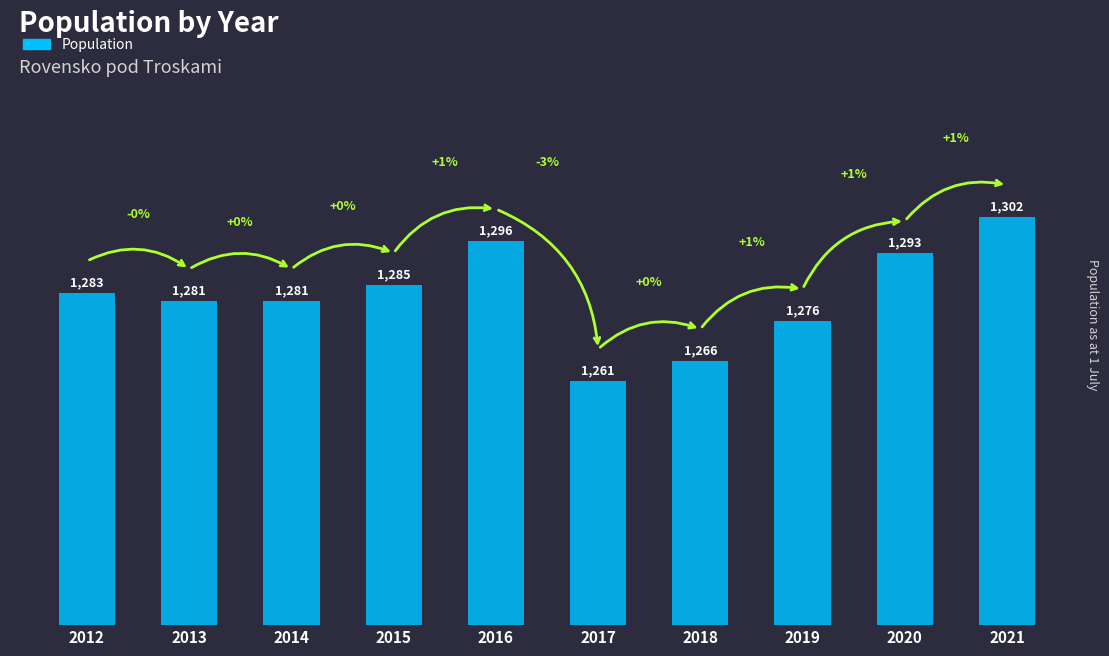

The value at 2017 is 1730. True or false?

False